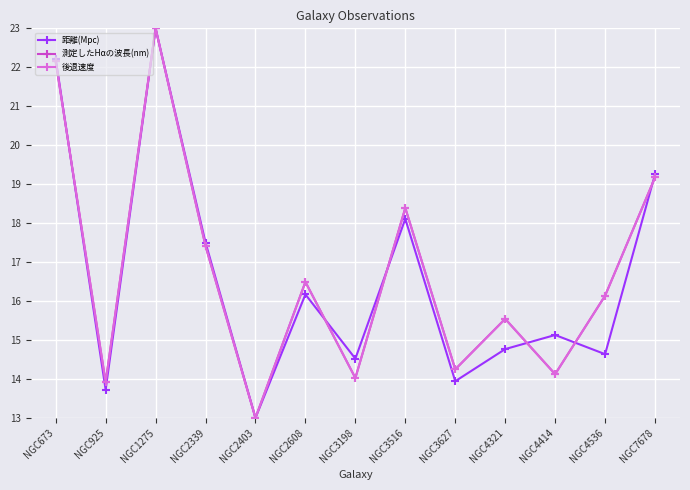

Does the chart have visible grid lines?

Yes